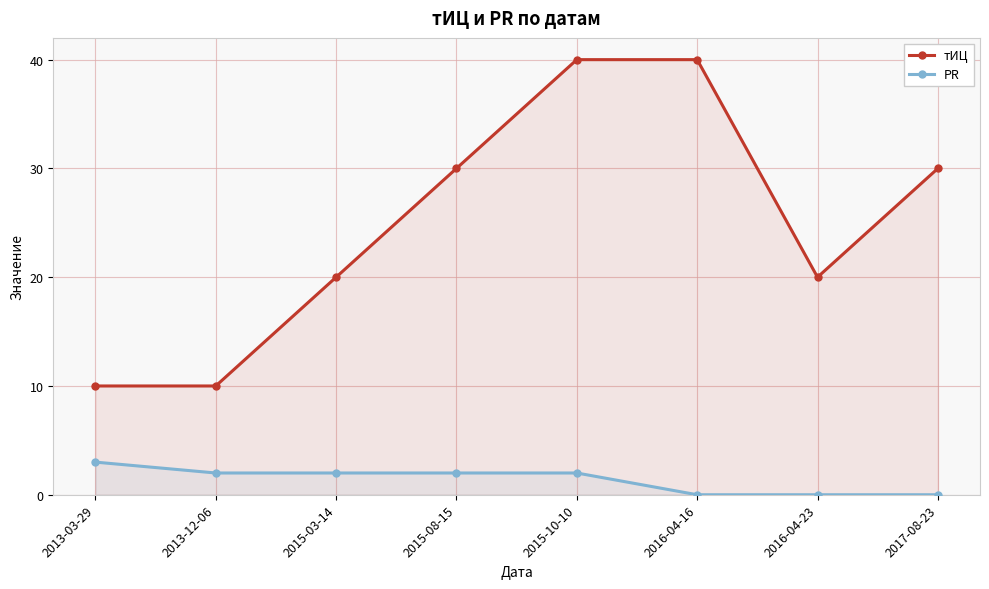

List the series in order of their overall mean, highest first.

тИЦ, PR